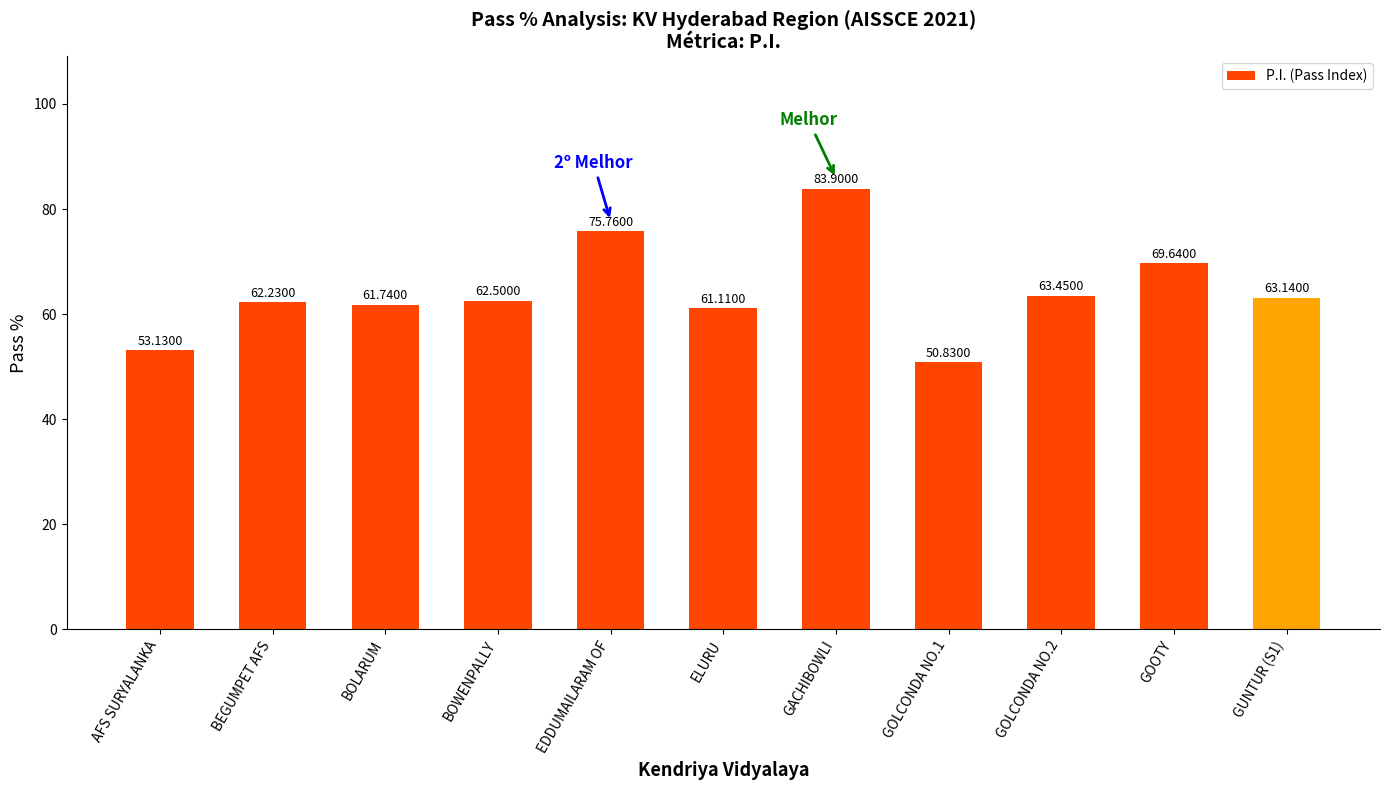

What is the greatest value displayed?

83.9